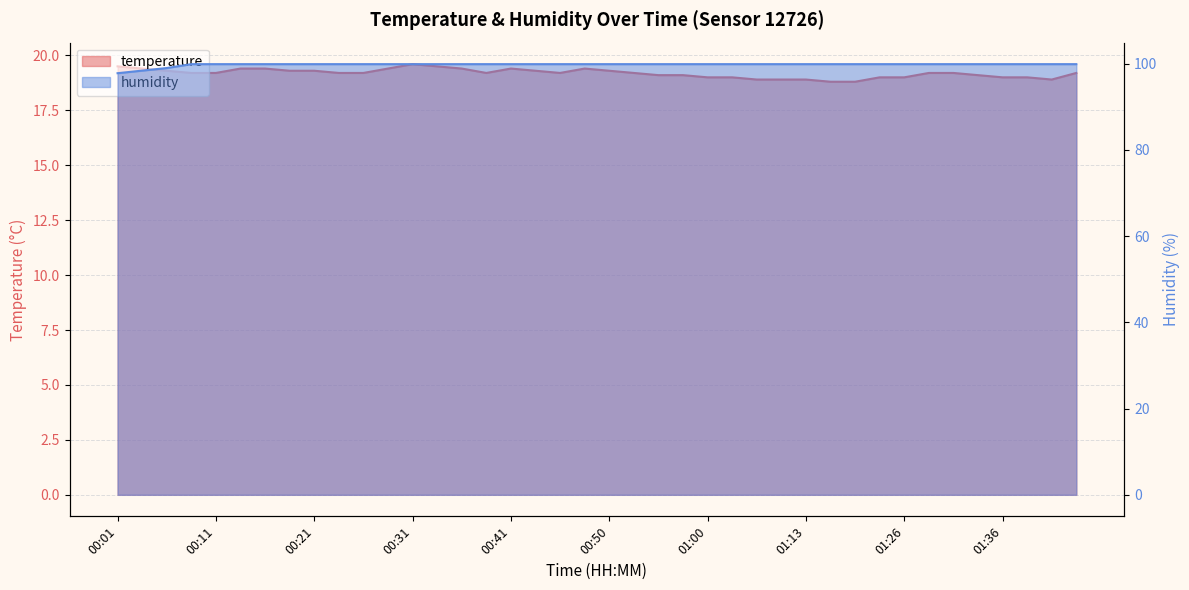

Does the chart have visible grid lines?

Yes